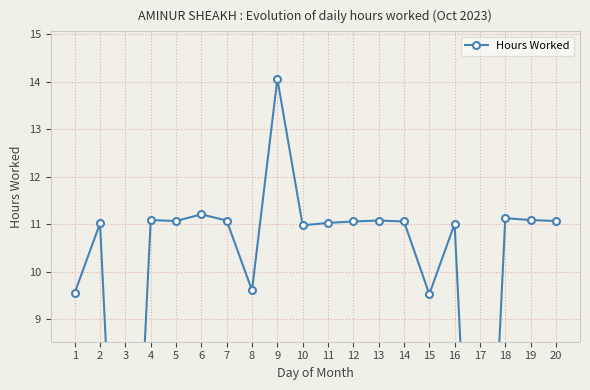

Reading left to right, list all the values displayed in this chart.

1=9.6	2=11.0	3=0.0	4=11.1	5=11.1	6=11.2	7=11.1	8=9.6	9=14.1	10=11.0	11=11.0	12=11.1	13=11.1	14=11.1	15=9.5	16=11.0	17=0.0	18=11.1	19=11.1	20=11.1